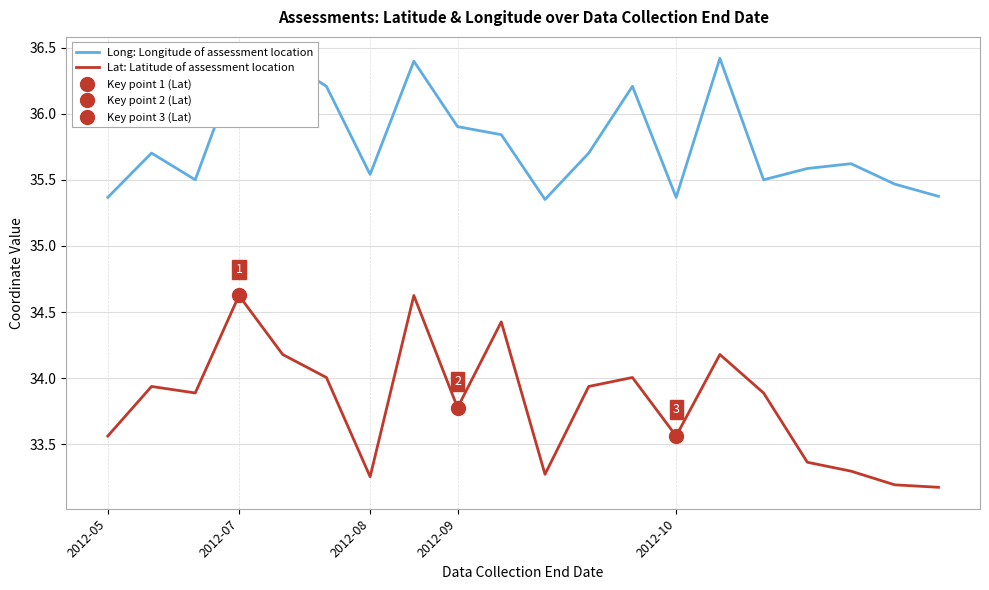

What are all the series names shown in the legend?

Long: Longitude of assessment location, Lat: Latitude of assessment location